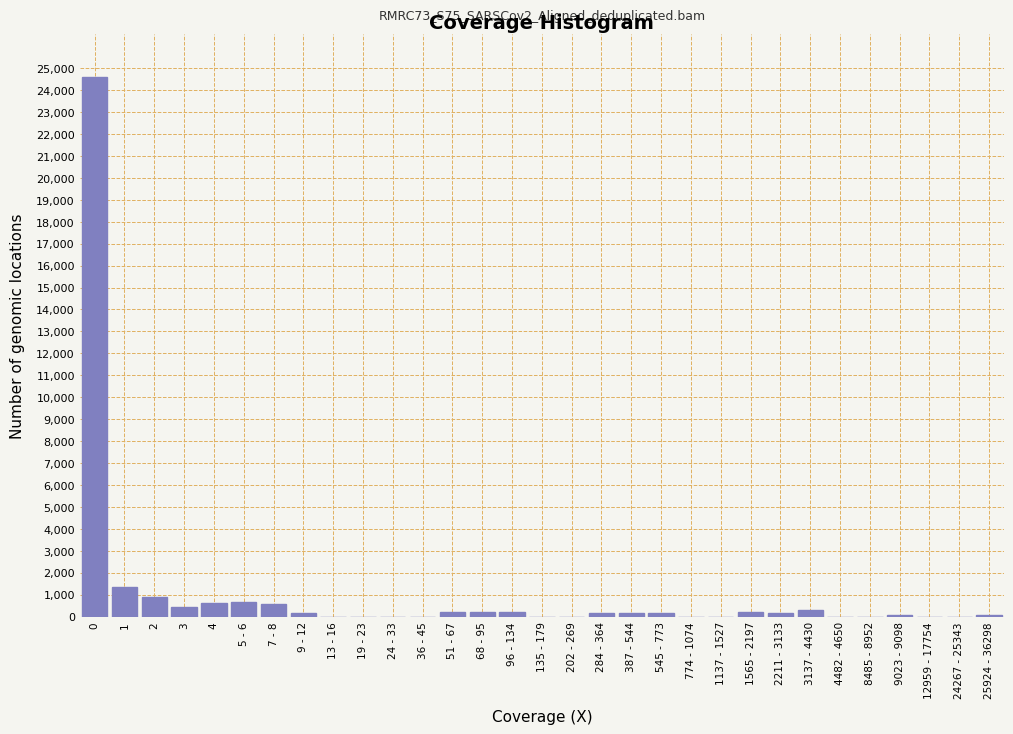

What is the sum of all values?

31225